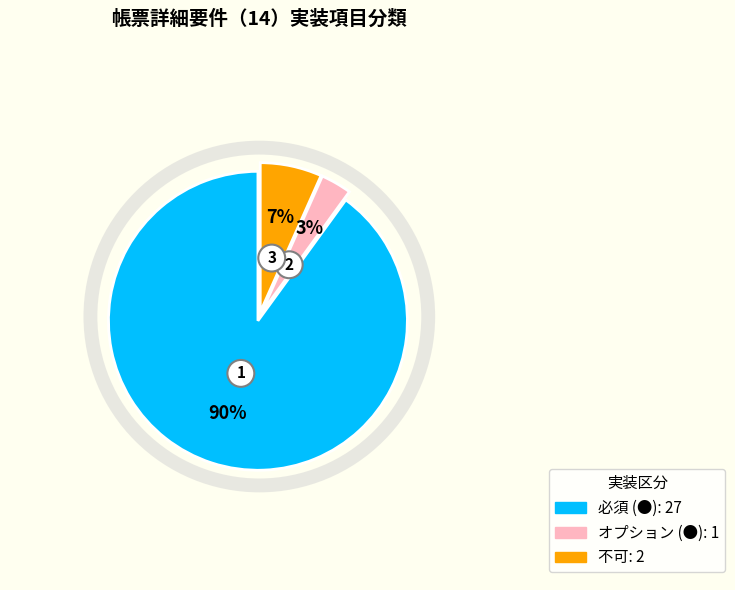

How many slices are in this pie chart?

3